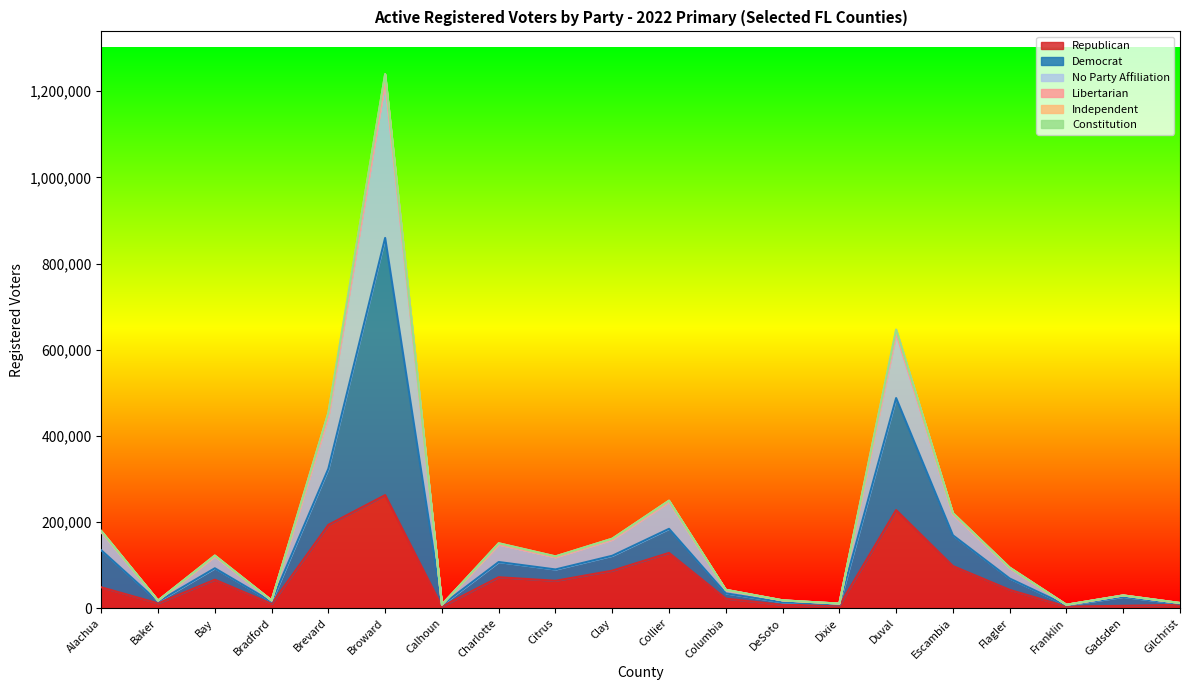

What is the label of the 6th point from the right?

Duval